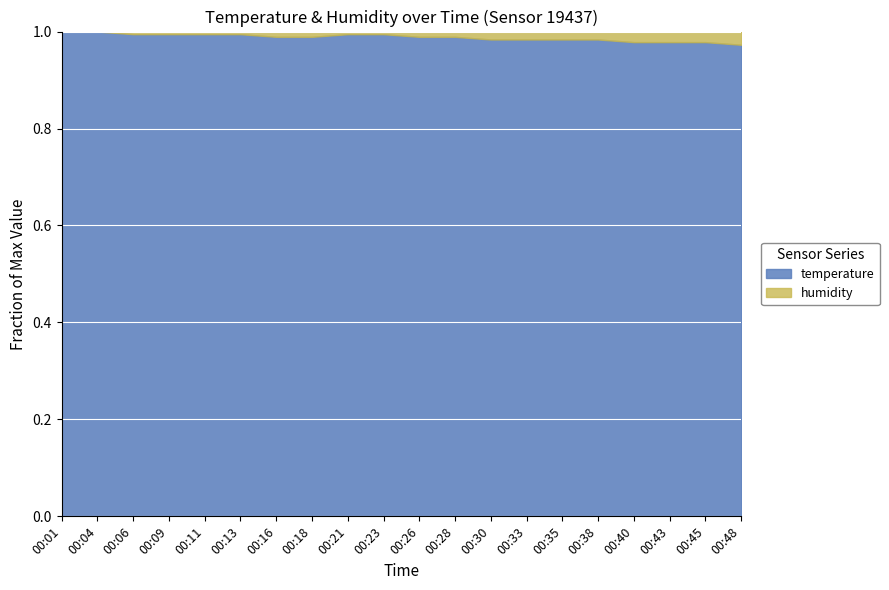

What is the maximum value shown in the chart?

99.9